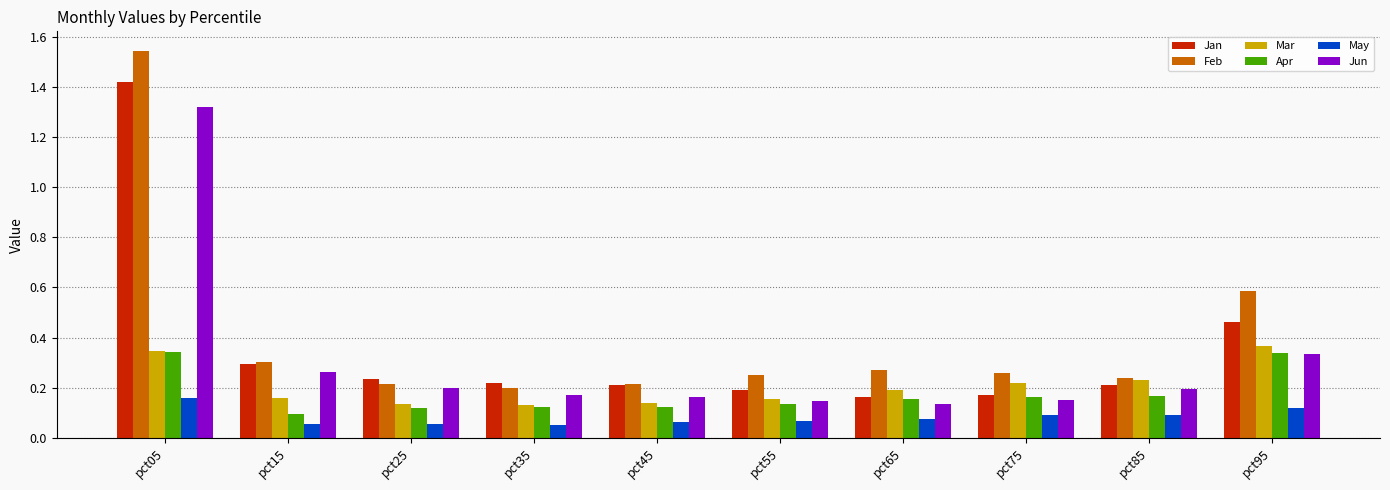

At which label does Feb reach its peak?

pct05